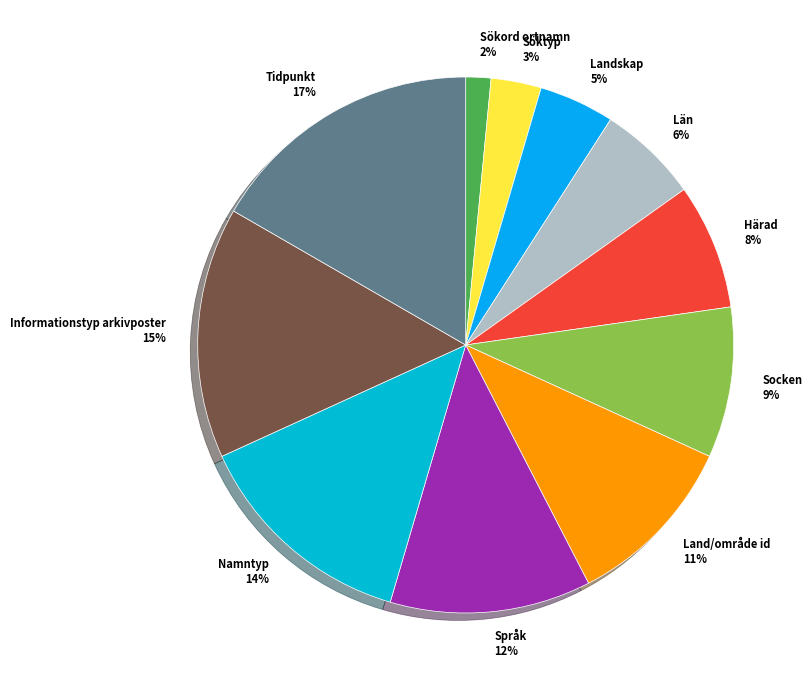

How many segments does this pie chart have?

11